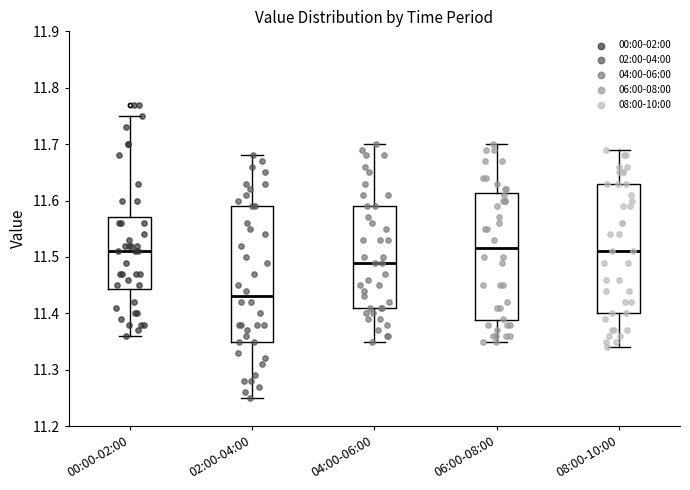

Where does the median line of the box for 08:00-10:00 sit on the y-axis? The values are not printed on the chart, so give them approximately, as read against the axis.

11.51